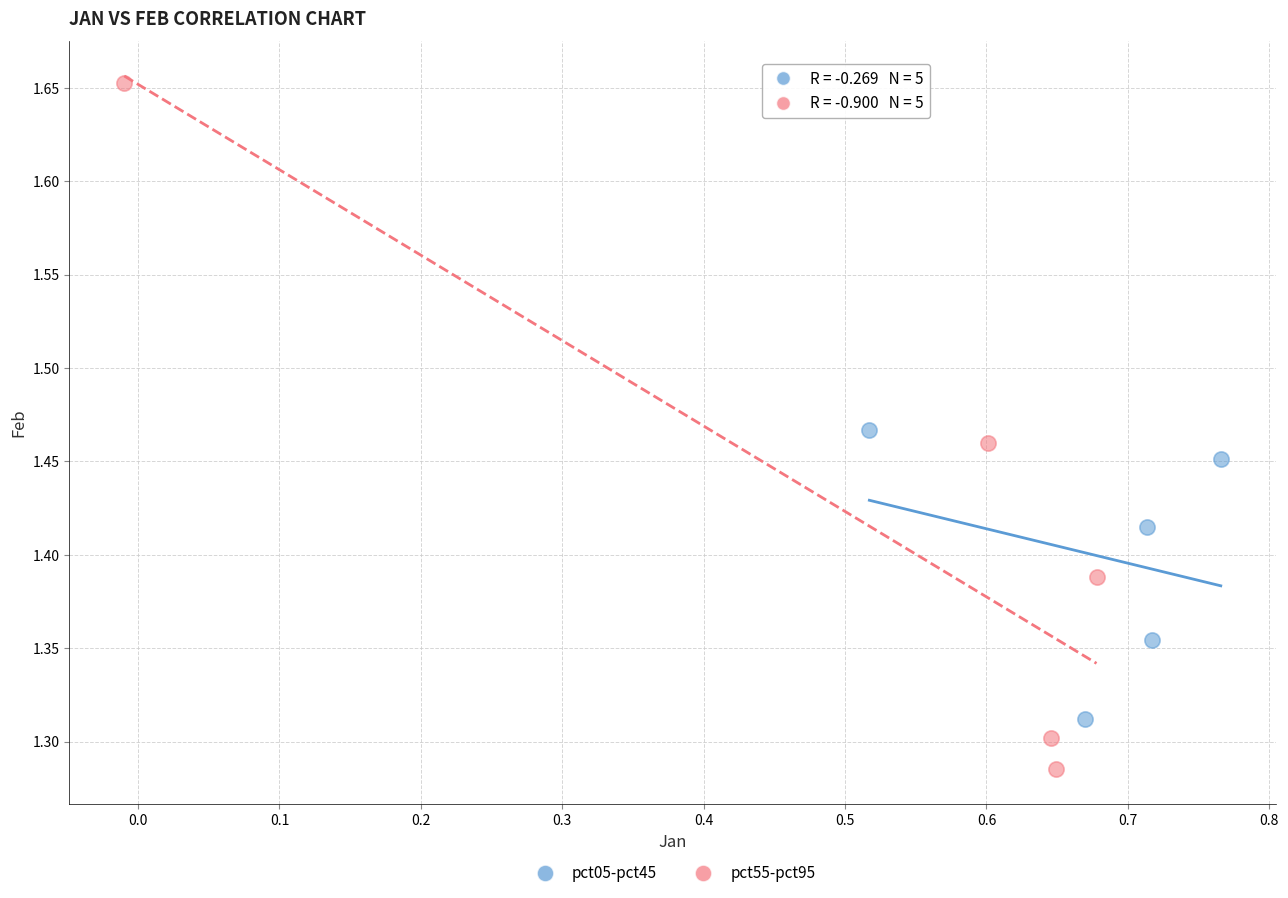

What are all the series names shown in the legend?

pct05-pct45, pct55-pct95